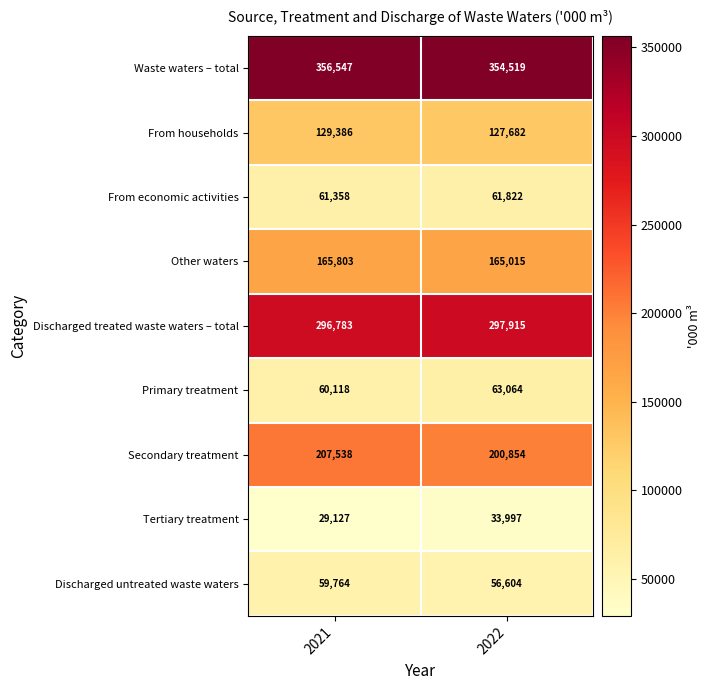

What is the total value across all series at 2021?

1366424